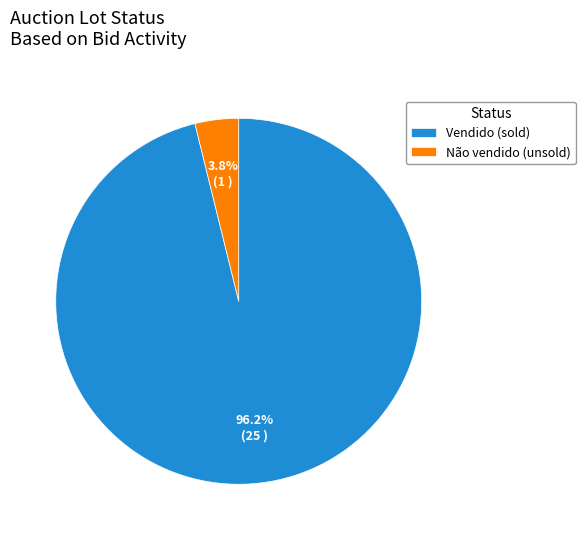

What percentage is the Vendido slice, to the nearest percent?

96%